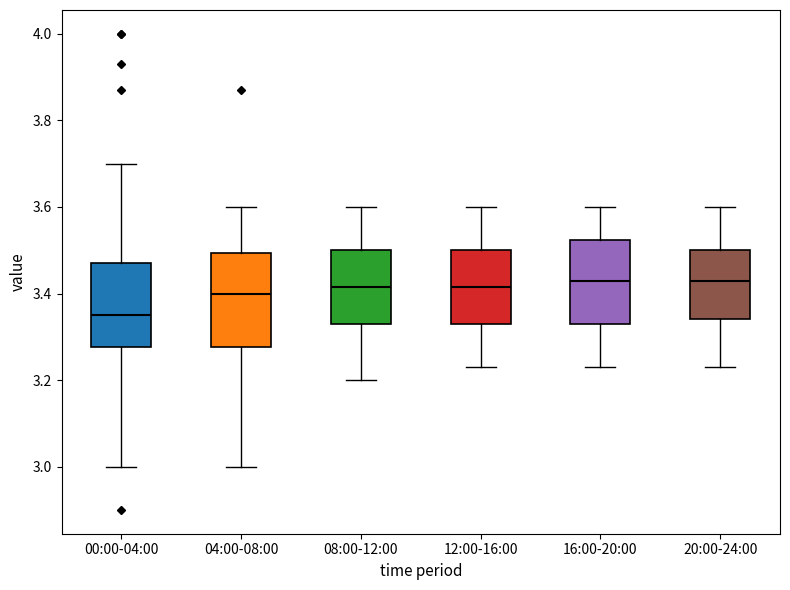

Reading left to right, read every box against the y-axis: the position of its median line, the range the box covers, and the ends of its whiskers. The values are not printed on the chart, so give them approximately, as read against the axis.

00:00-04:00: median 3.36, box 3.28 to 3.48, whiskers 3.00 to 3.70
04:00-08:00: median 3.40, box 3.28 to 3.50, whiskers 3.00 to 3.60
08:00-12:00: median 3.42, box 3.34 to 3.50, whiskers 3.20 to 3.60
12:00-16:00: median 3.42, box 3.34 to 3.50, whiskers 3.24 to 3.60
16:00-20:00: median 3.44, box 3.34 to 3.52, whiskers 3.24 to 3.60
20:00-24:00: median 3.44, box 3.34 to 3.50, whiskers 3.24 to 3.60